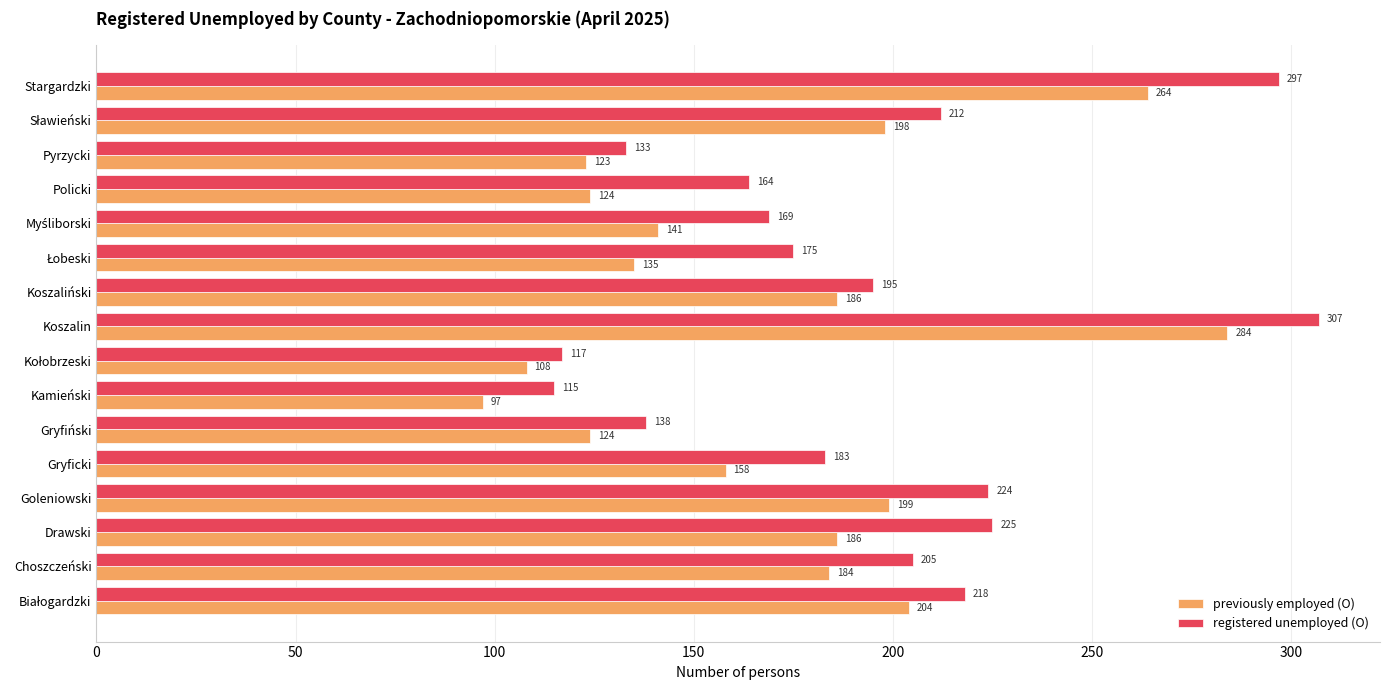

What is the difference between the highest and lowest values at Kamieński?

18